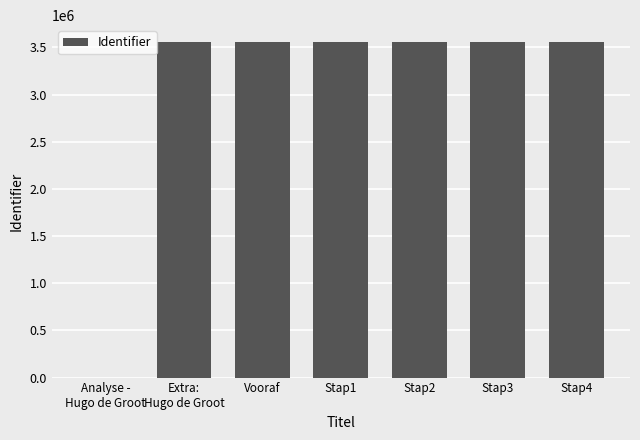

Approximately how many times larger is the value at Stap2 compared to Stap4?

1.0